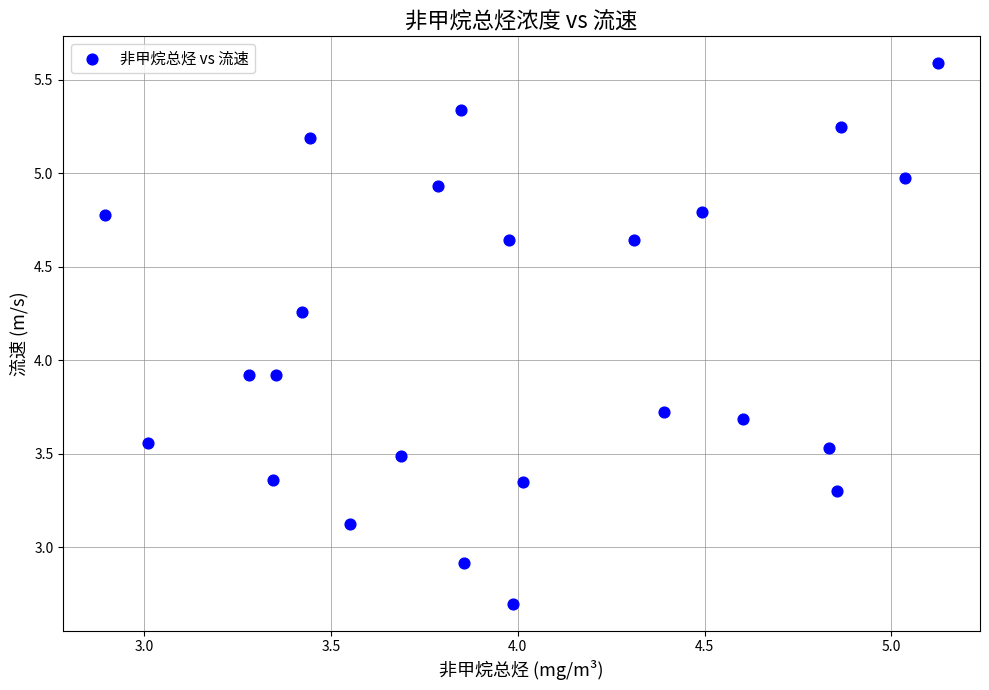

What is the range of X values (max minus min)?

2.2